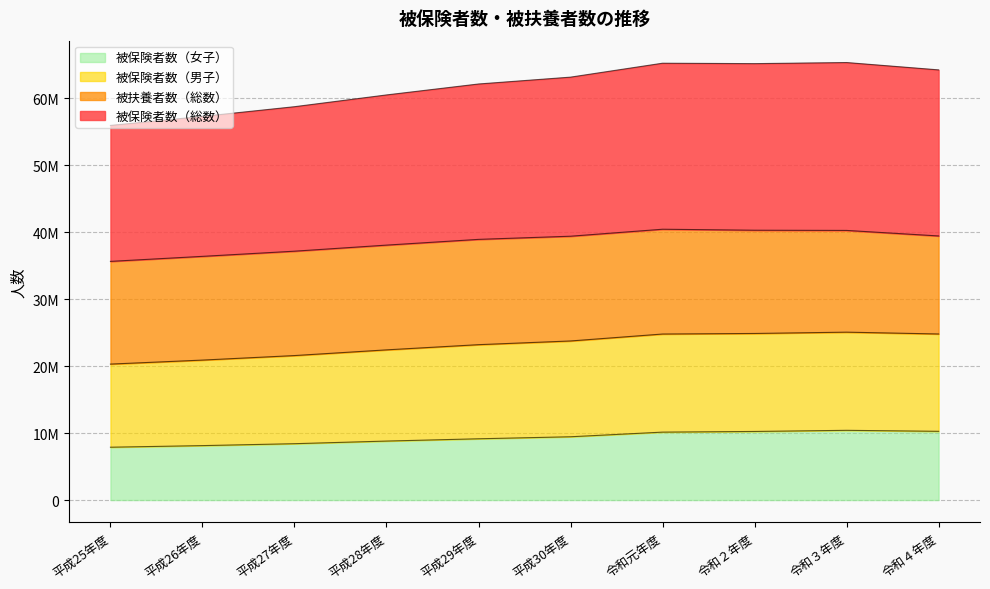

The value of 被保険者数（男子） at 令和３年度 is 15163689. True or false?

False